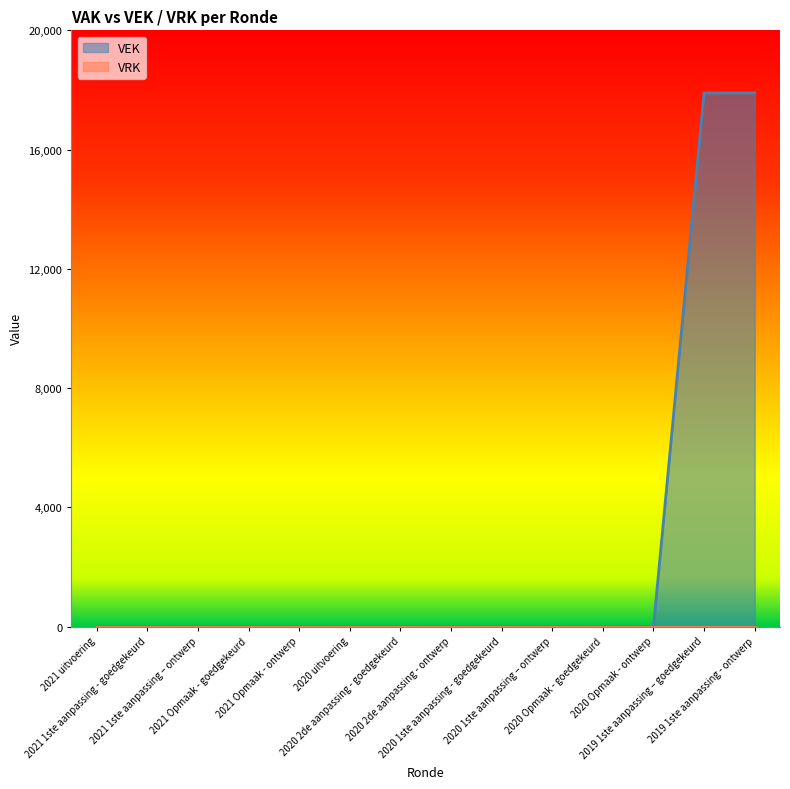

The value at 2021 Opmaak - ontwerp is -7477. True or false?

False